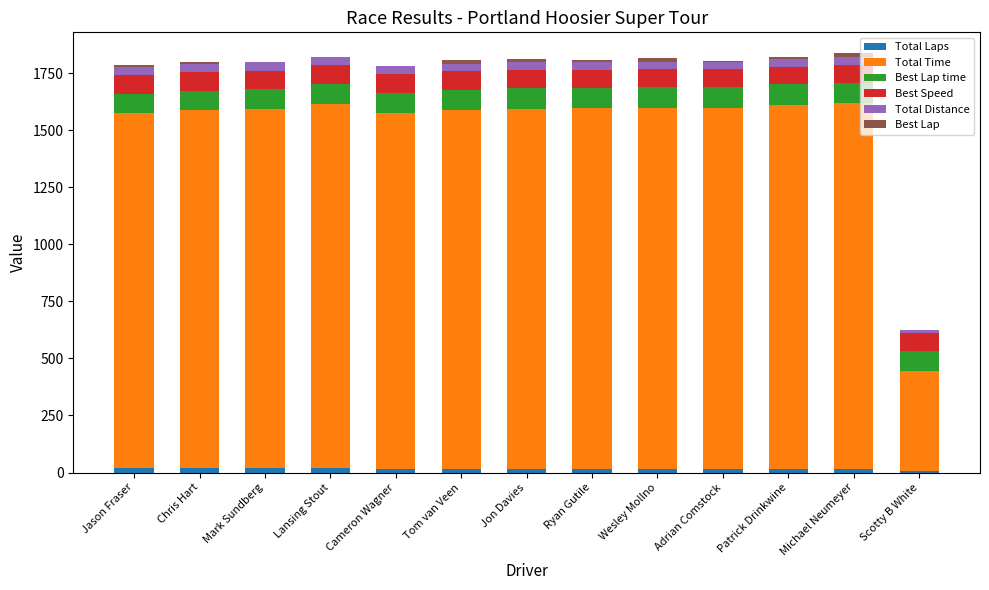

Is it true that Best Lap equals 5.6 at Jon Davies?

False